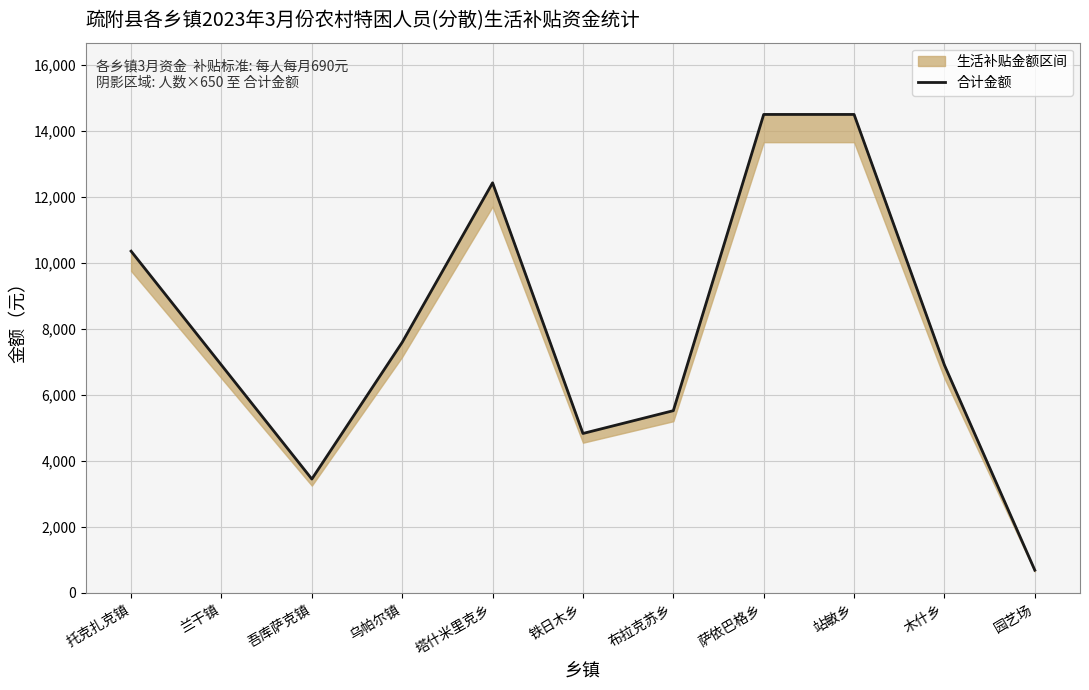

Which label corresponds to the largest value in the chart?

萨依巴格乡